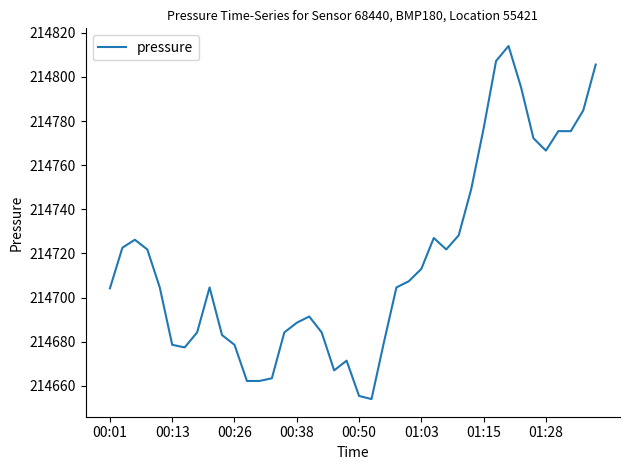

What is the difference between the maximum and minimum values?

160.0